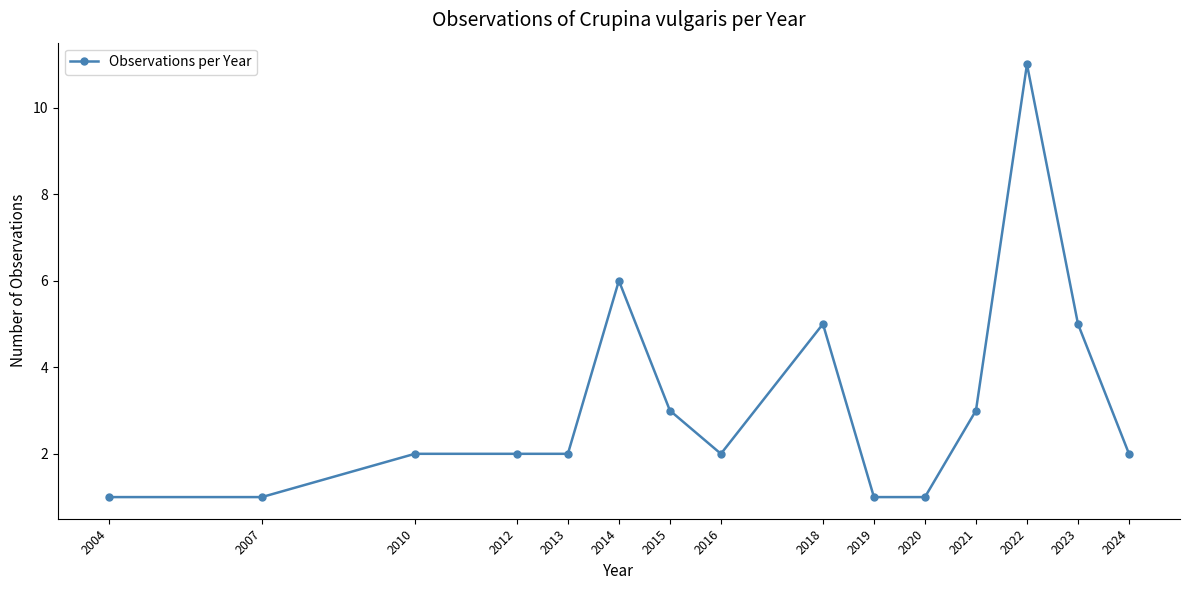

Does the chart display data point markers on the line(s)?

Yes